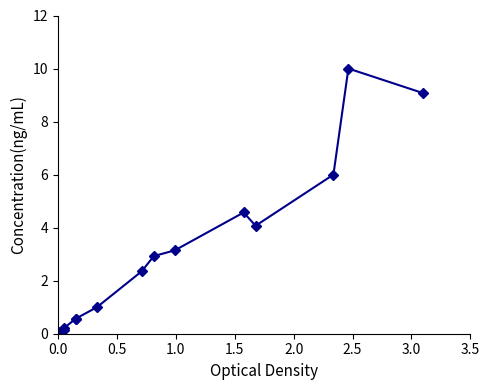

Reading right to left, what are all the values shown in this chart?

9.1	10.0	6.0	4.1	4.6	3.1	2.9	2.4	1.0	0.6	0.6	0.2	0.1	0.1	0.1	0.1